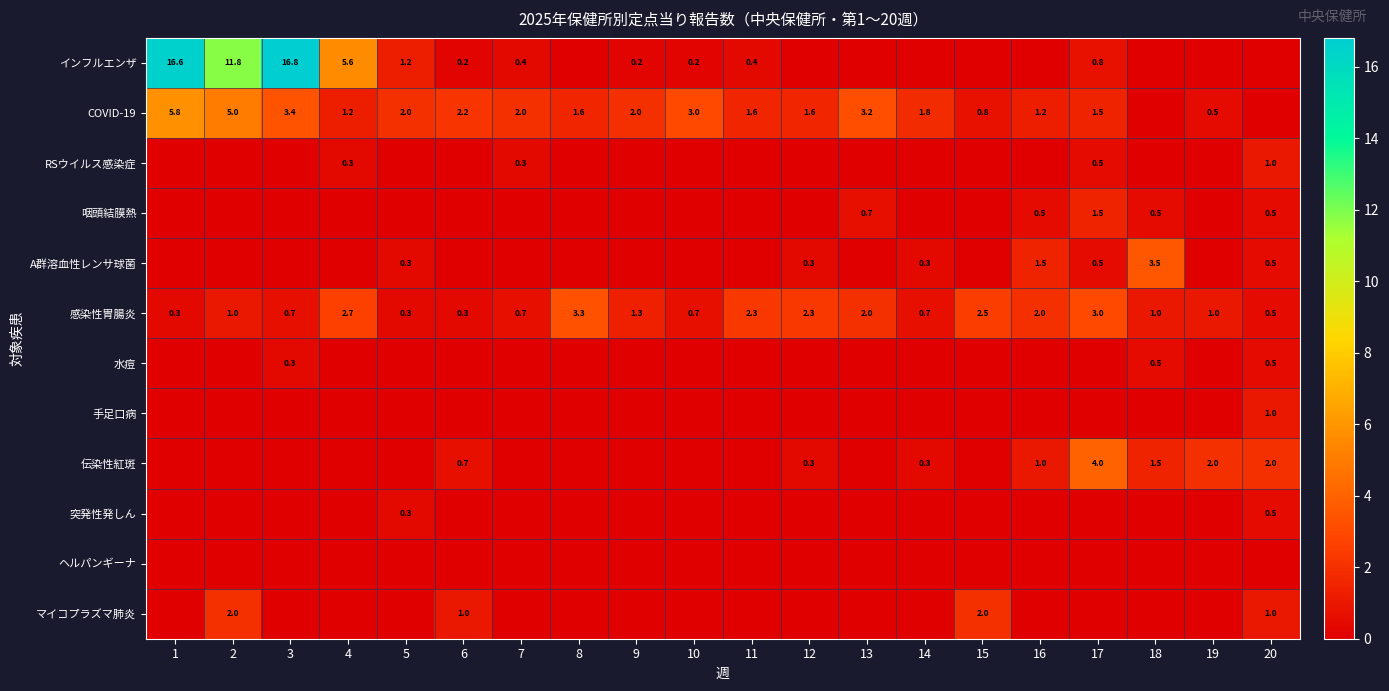

At how many categories does at least one series exceed 1?

20